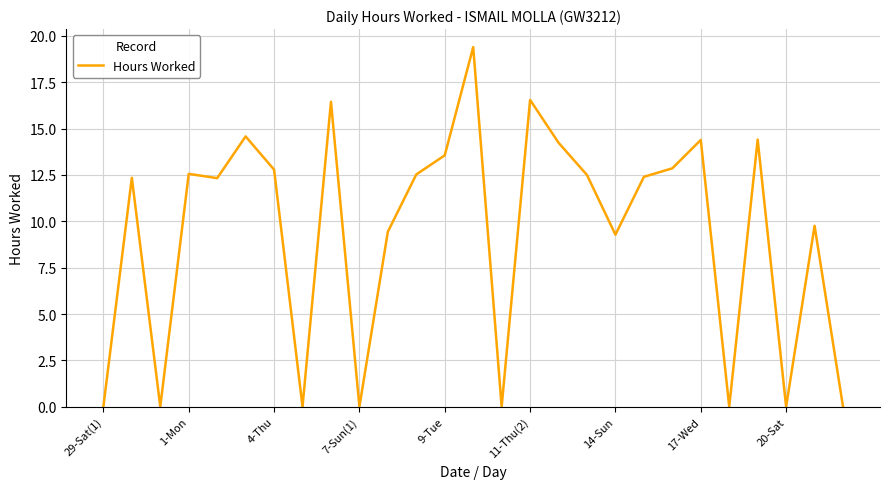

What is the maximum value shown in the chart?

19.4